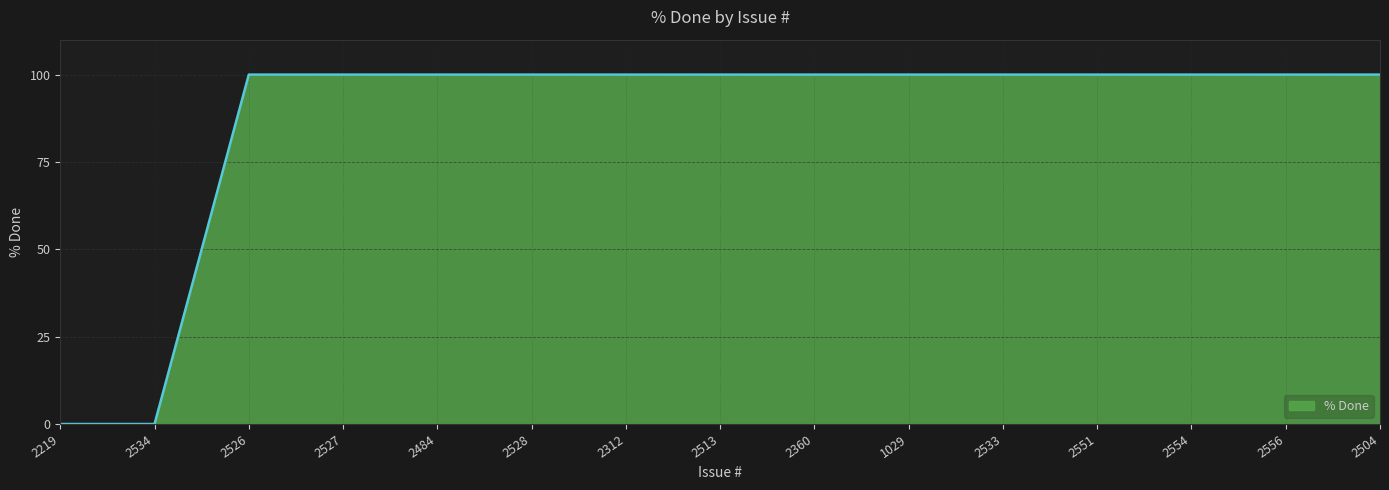

What is the sum of all values?

1300